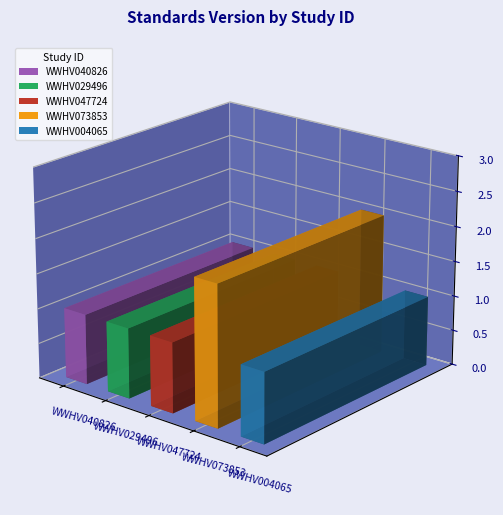

What is the difference between the maximum and second lowest values?

1